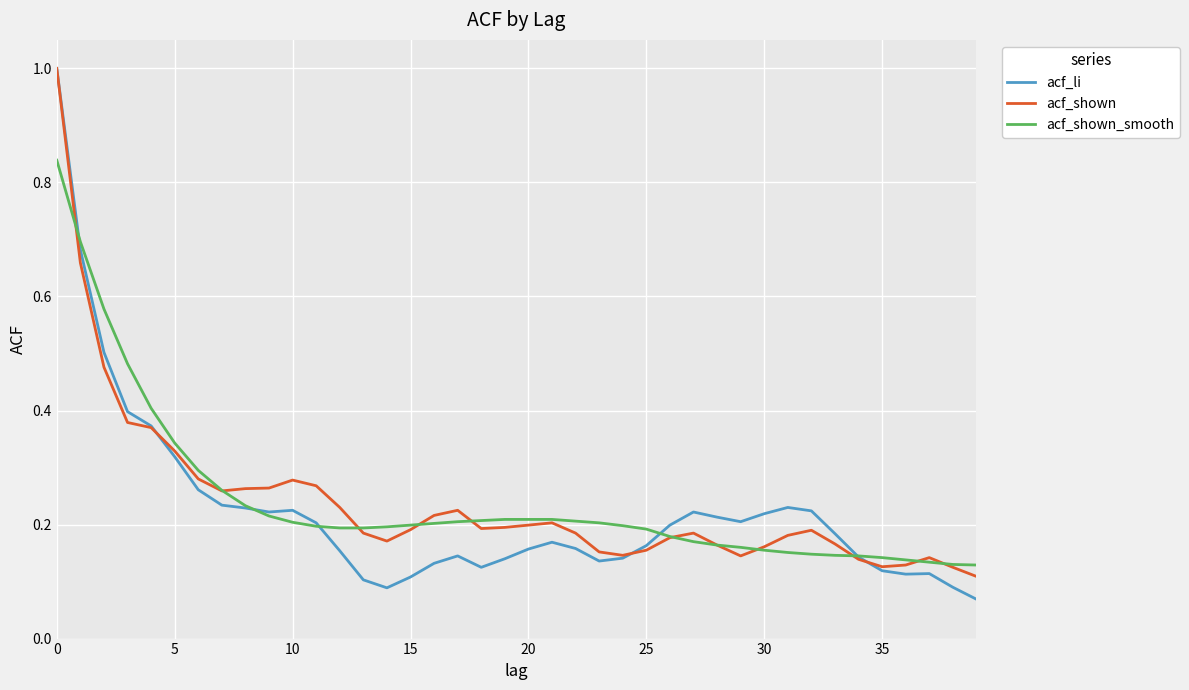

Which series has the widest spread of values?

acf_li